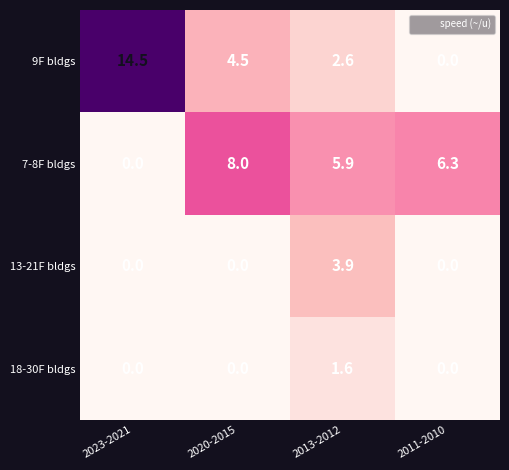

Where does the 9F bldgs series first go above 4?

2023-2021